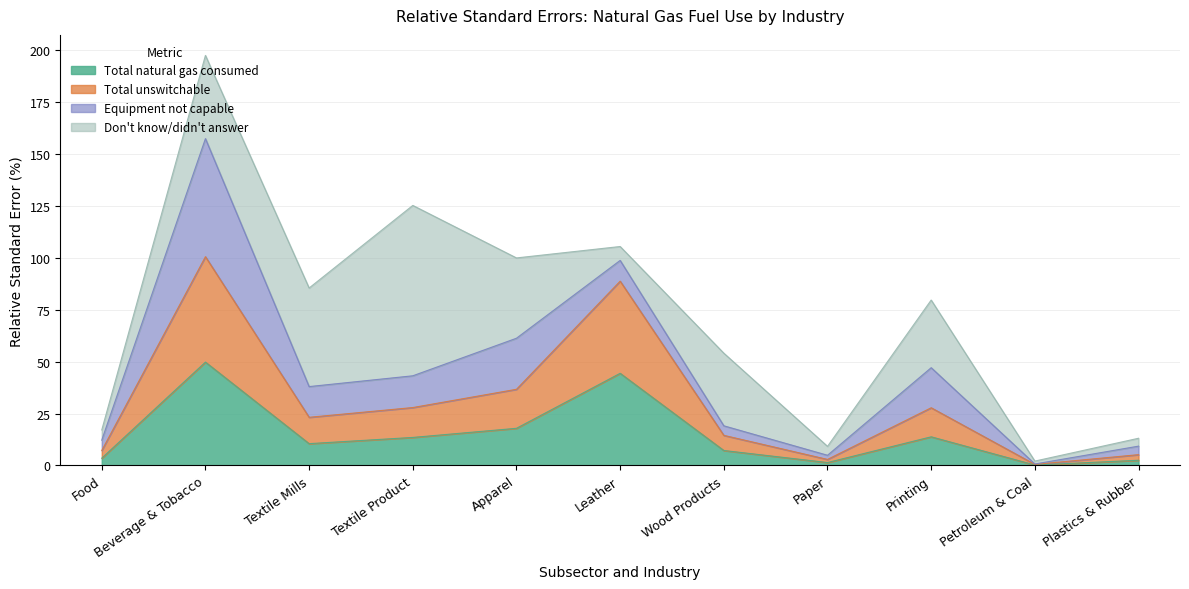

True or false: Total unswitchable has a value of 11.0 at Food.

False